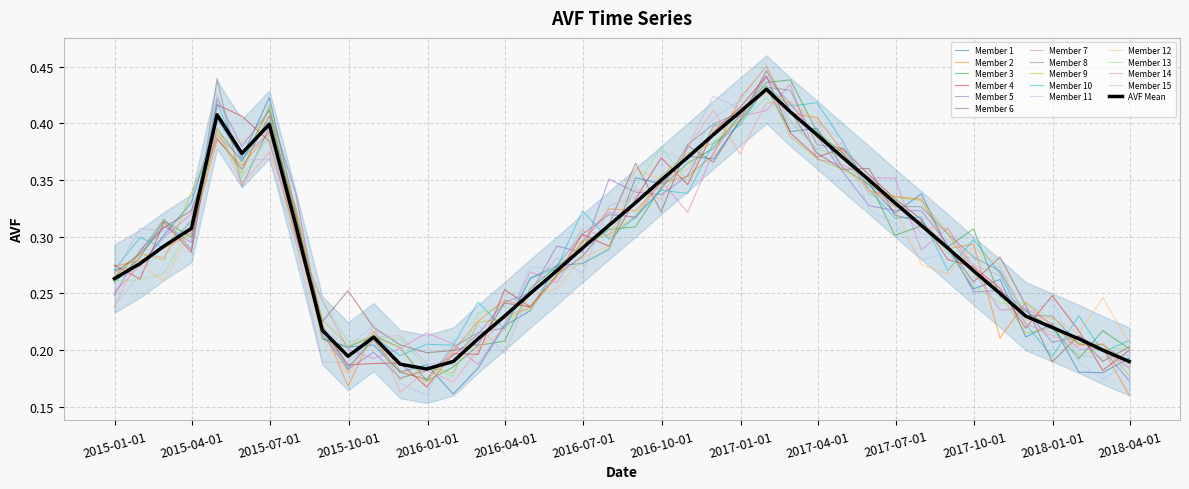

How many interior local valleys (lower than both neighbors) does the data have?

3